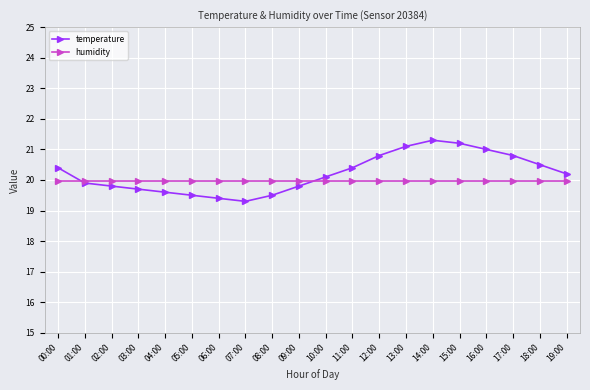

The value of temperature at 05:00 is 33.2. True or false?

False